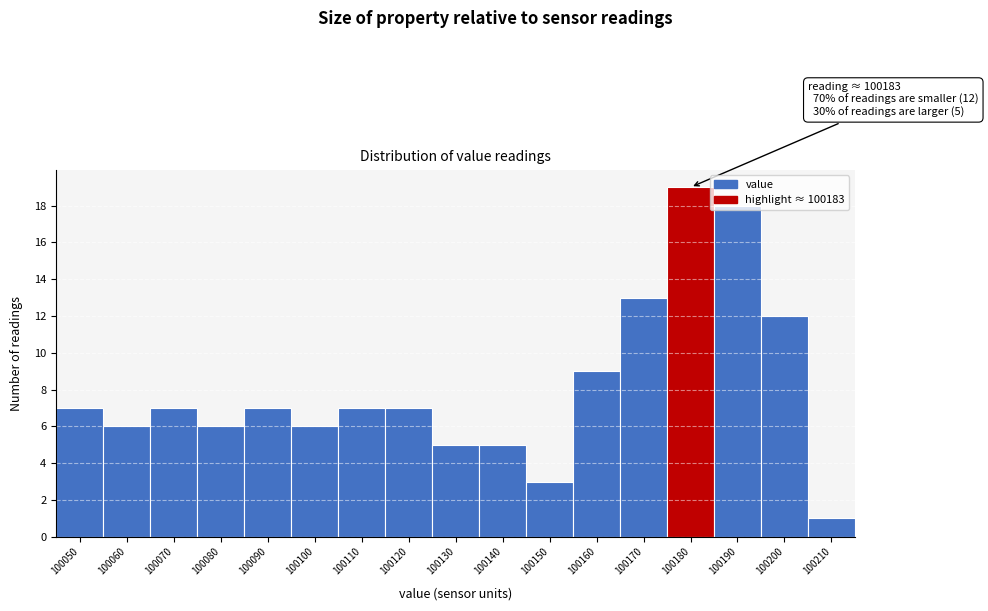

At which label is the value closest to 10?

100160